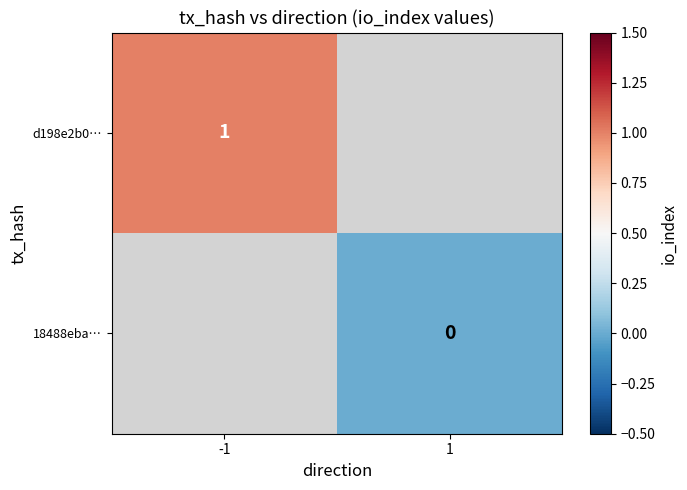

Which category has the highest value across all series?

-1